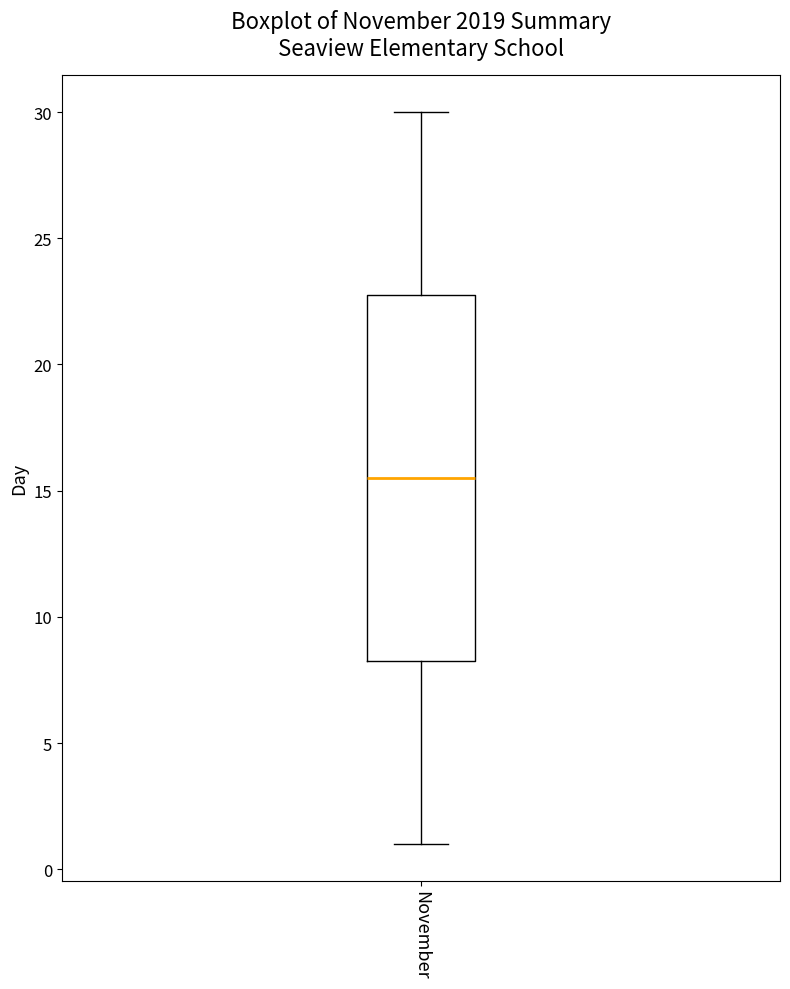

Read this box plot against the y-axis: the position of the median line, the range covered by the box, and the ends of both whiskers. The values are not printed on the chart, so give them approximately, as read against the axis.

median 15.5, box 8.5 to 23.0, whiskers 1.0 to 30.0